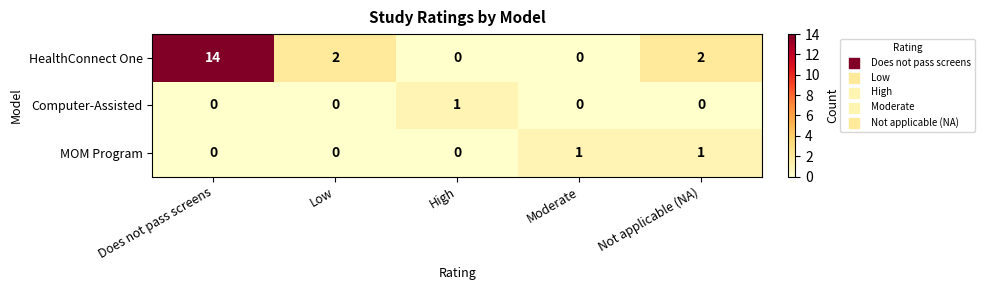

What is the total value across all series at High?

1